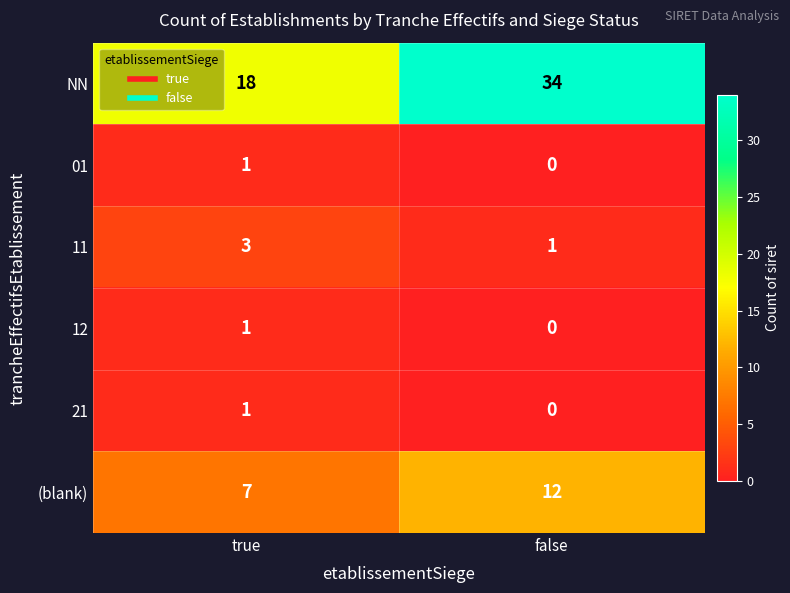

At which category is the sum across all series the highest?

false